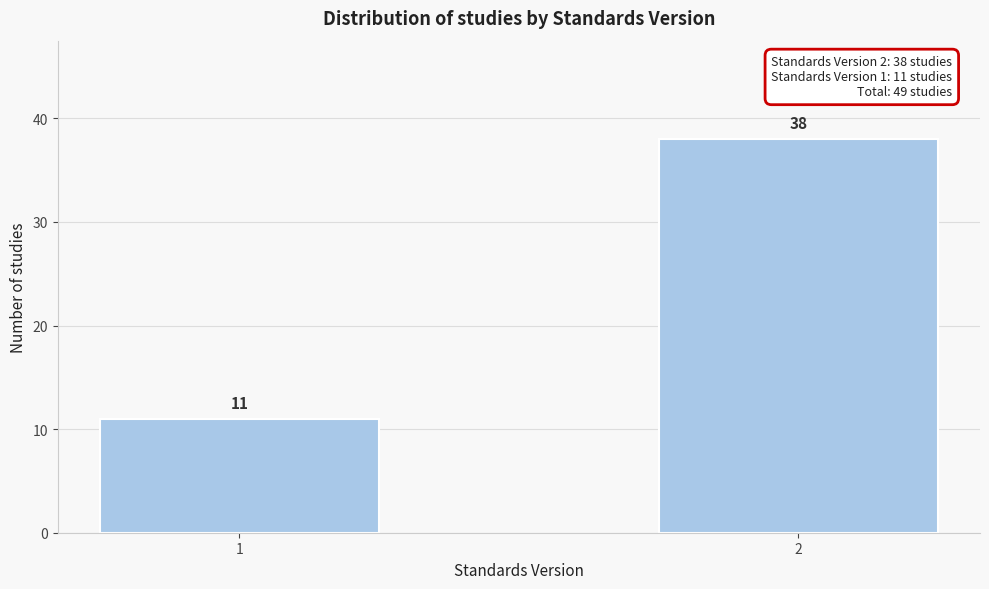

Reading left to right, transcribe all the data shown in this chart.

11	38